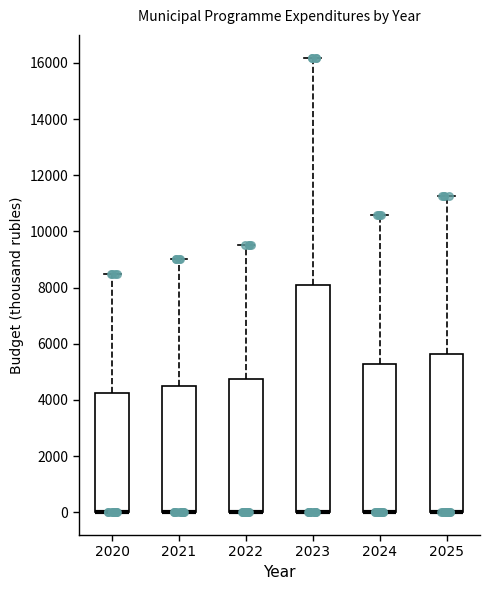

Reading left to right, transcribe this box plot: for each box, give where its median line is, the range the box spans, and where its two whiskers end, as read against the y-axis. The values are not printed on the chart, so give them approximately, as read against the axis.

2020: median 0 (drawn on the box's lower edge), box 0 to 4200, whiskers 0 to 8400
2021: median 0 (drawn on the box's lower edge), box 0 to 4600, whiskers 0 to 9000
2022: median 0 (drawn on the box's lower edge), box 0 to 4800, whiskers 0 to 9600
2023: median 0 (drawn on the box's lower edge), box 0 to 8000, whiskers 0 to 16200
2024: median 0 (drawn on the box's lower edge), box 0 to 5200, whiskers 0 to 10600
2025: median 0 (drawn on the box's lower edge), box 0 to 5600, whiskers 0 to 11200